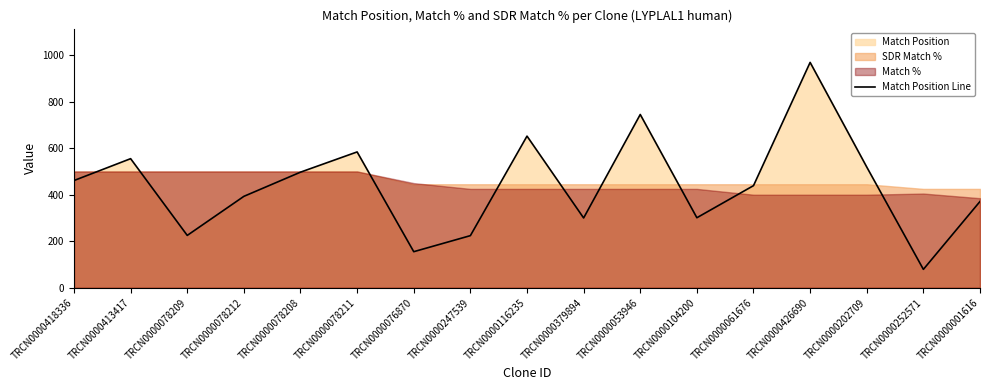

What is the ratio of the value at TRCN0000418336 to the value at TRCN0000076870?

3.0